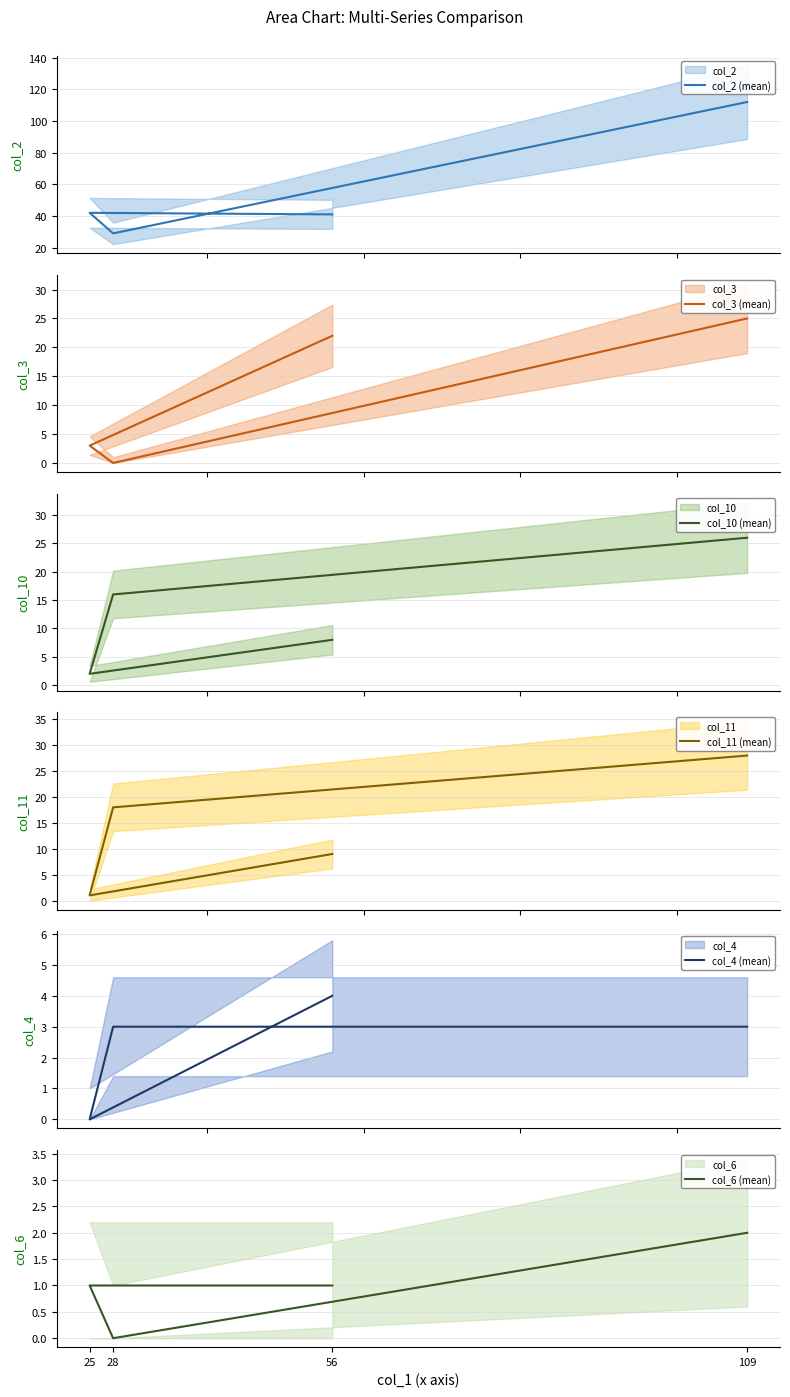

Is it true that col_3 (mean) equals 3 at 25?

True